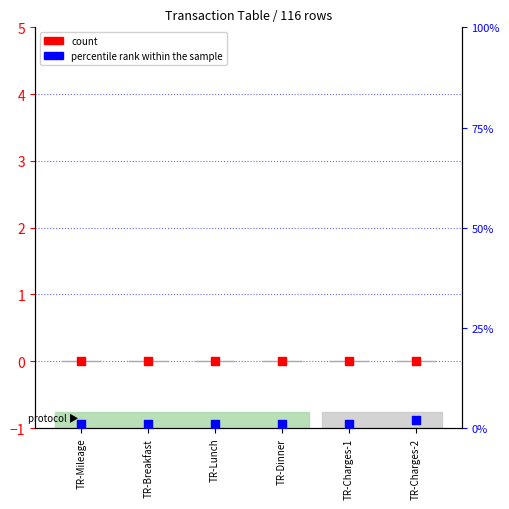

What are all the series names shown in the legend?

count, percentile rank within the sample